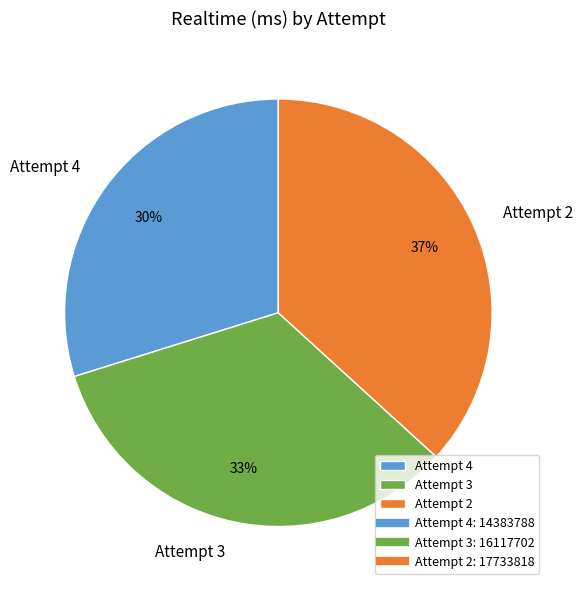

How many segments does this pie chart have?

3